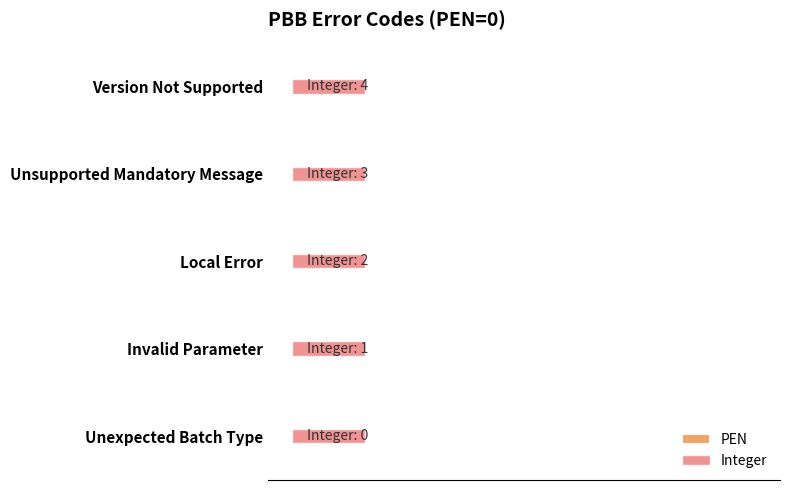

What are all the series names shown in the legend?

PEN, Integer